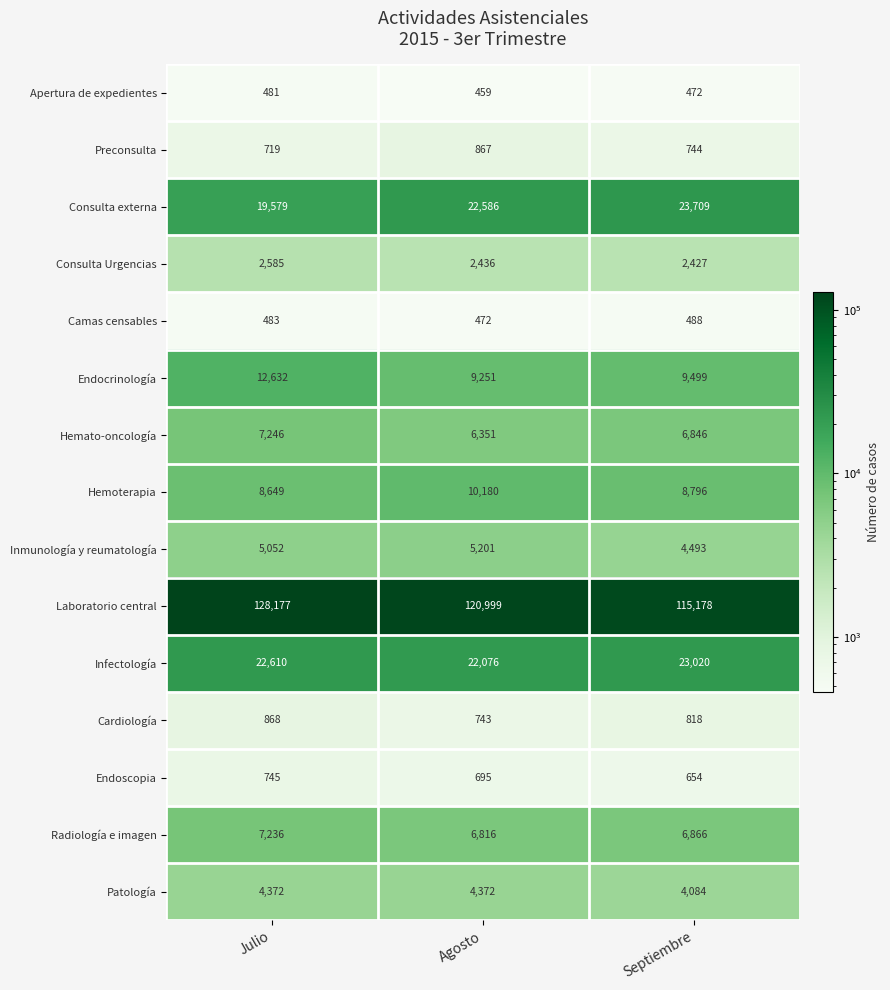

Which series has the widest spread of values?

Laboratorio central